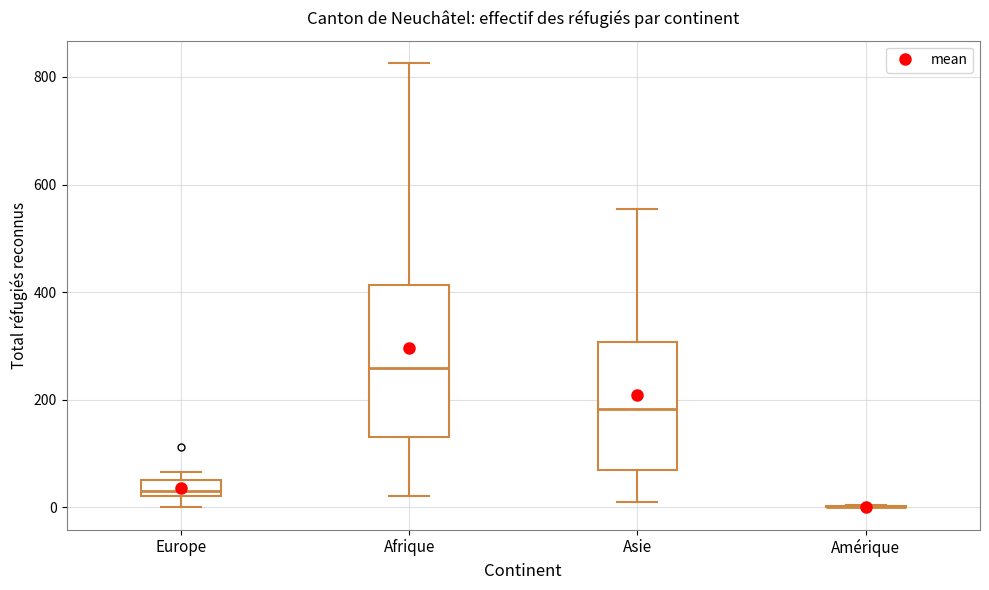

Which box is the tallest, from its lower edge to its upper edge?

Afrique